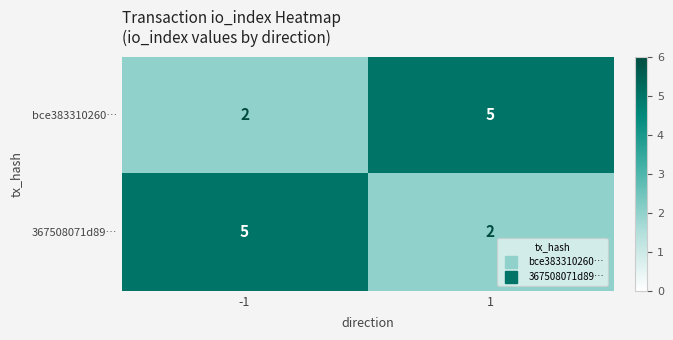

Reading right to left, transcribe all the data shown in this chart.

bce383310260…: 5	2
367508071d89…: 2	5